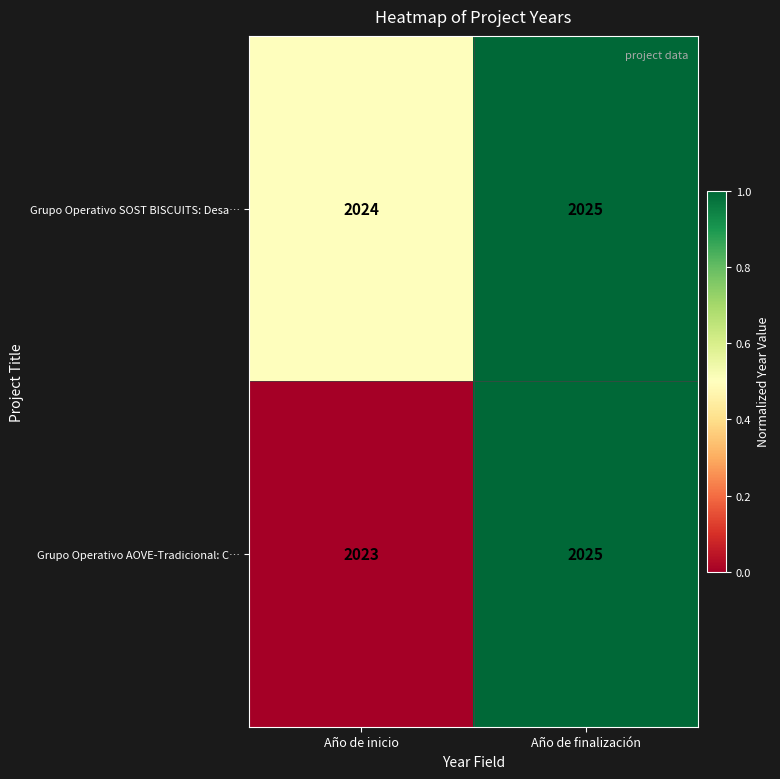

Count the number of data series in this chart.

2